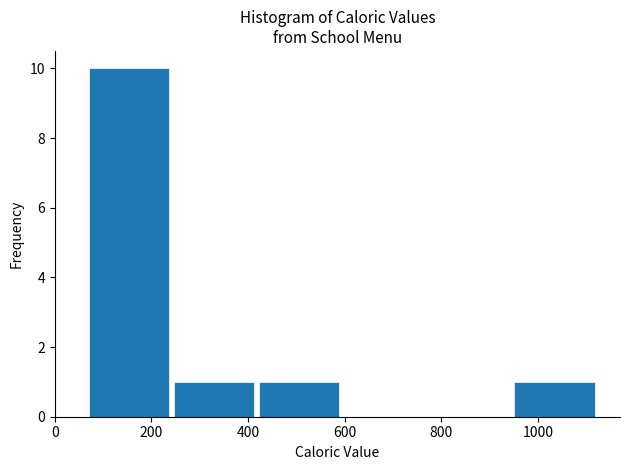

Reading left to right, list every bar in this chart as the range it spans on the x-axis followed by its height. Neither the bar edges nor the heights are printed on the chart, so give them approximately, as read against the axes.

60 to 240: 10
240 to 420: 1
420 to 600: 1
600 to 780: 0
780 to 940: 0
940 to 1120: 1